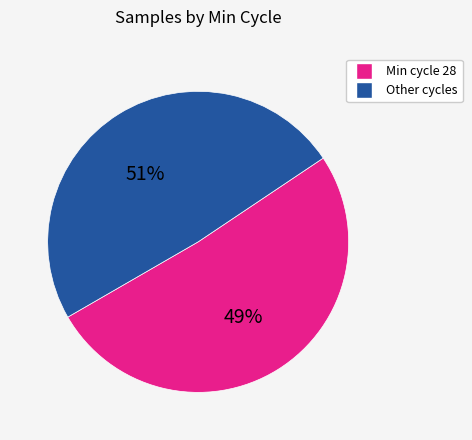

Approximately how many times larger is the value at 28 compared to 28?

1.0